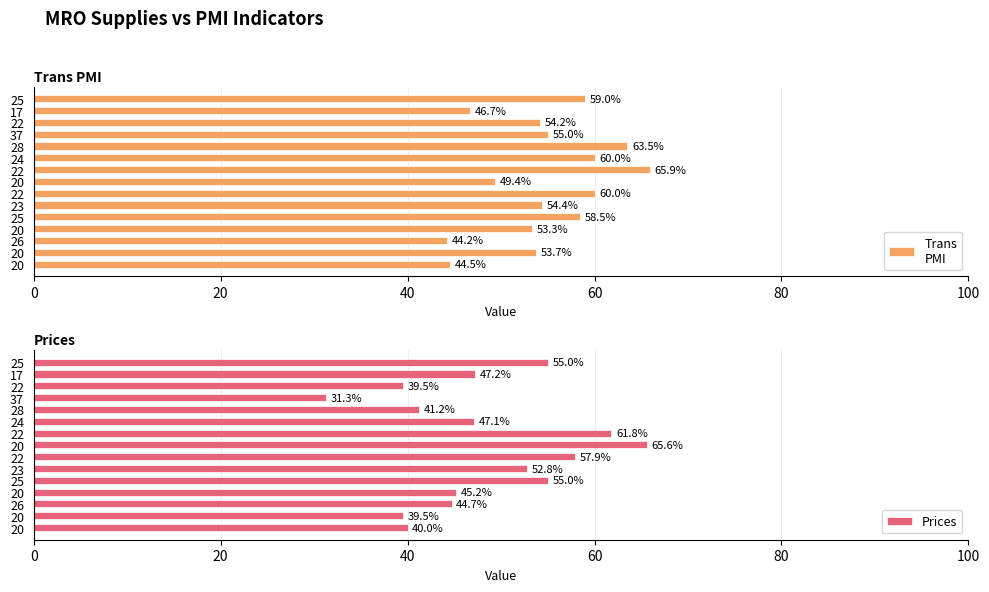

At how many categories does at least one series exceed 48?

12